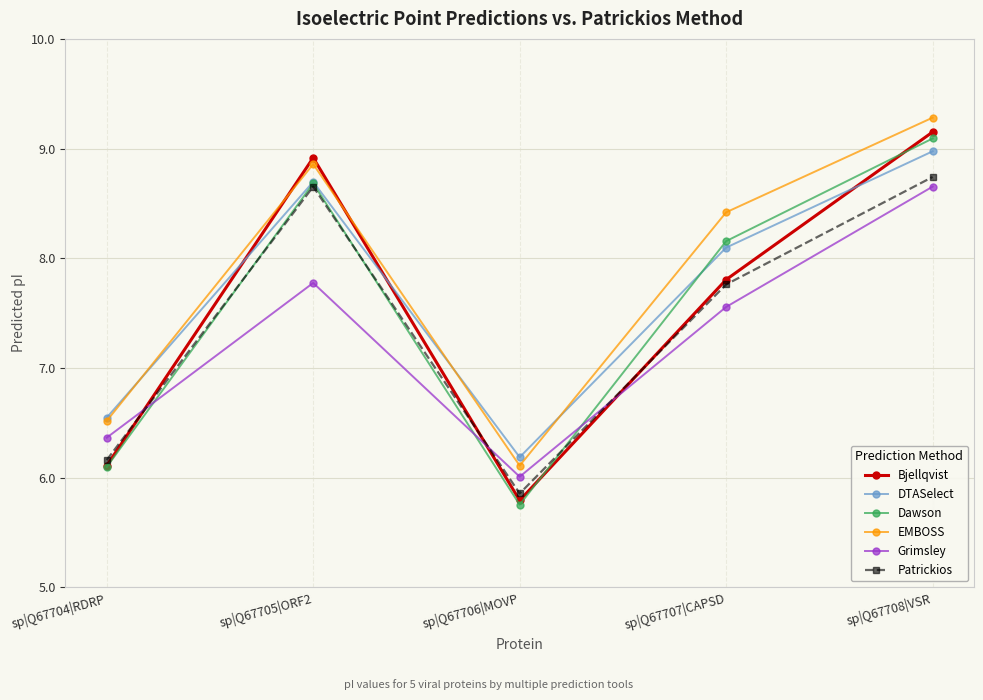

What is the sum of all Patrickios values?

37.2